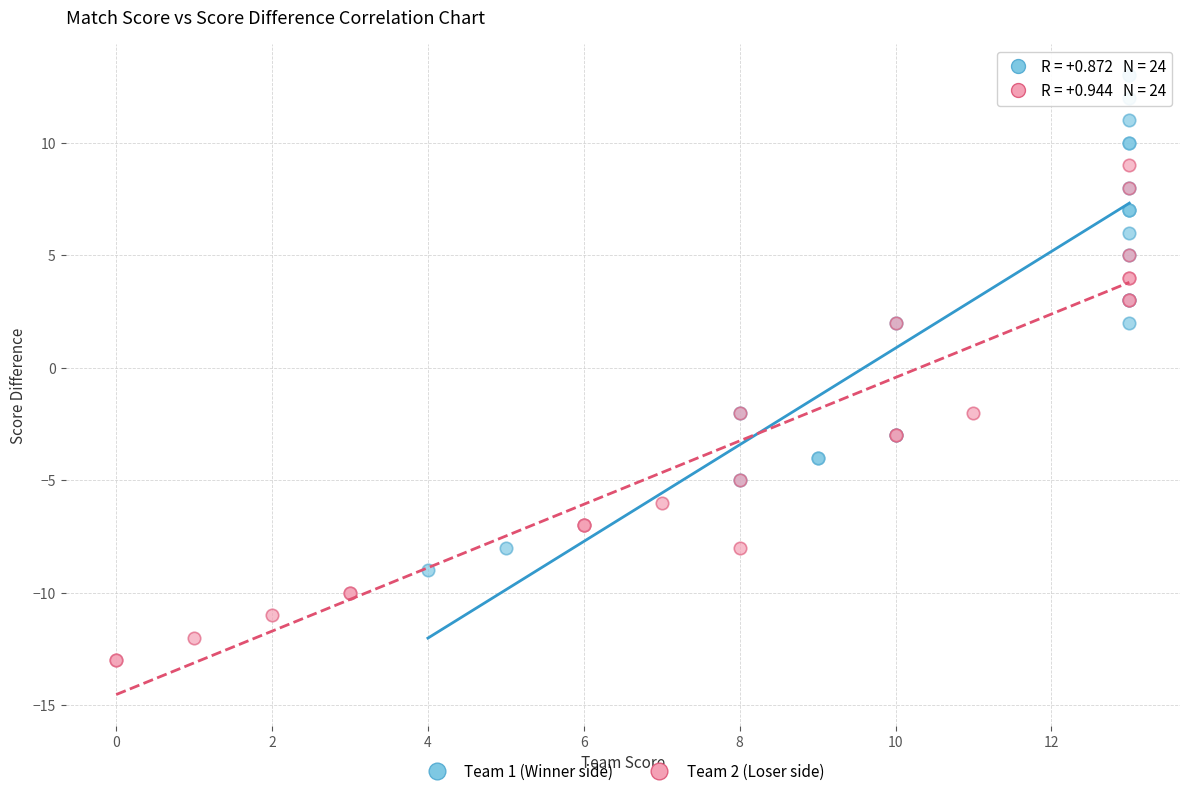

Which series contains the lowest Y value?

Team 2 (Loser side)